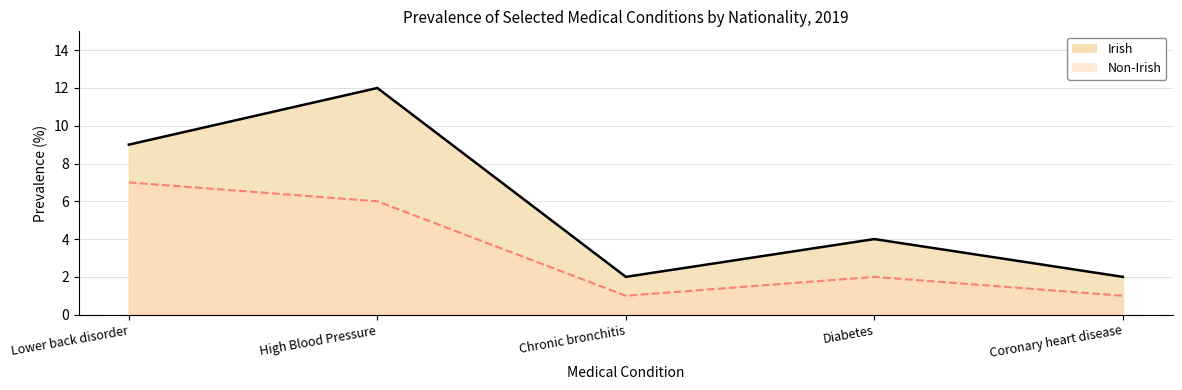

What is the total value across all series at Diabetes?

6